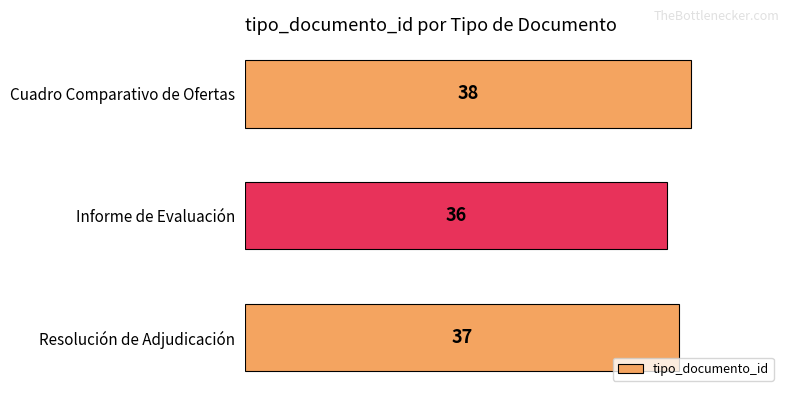

What is the average value?

37